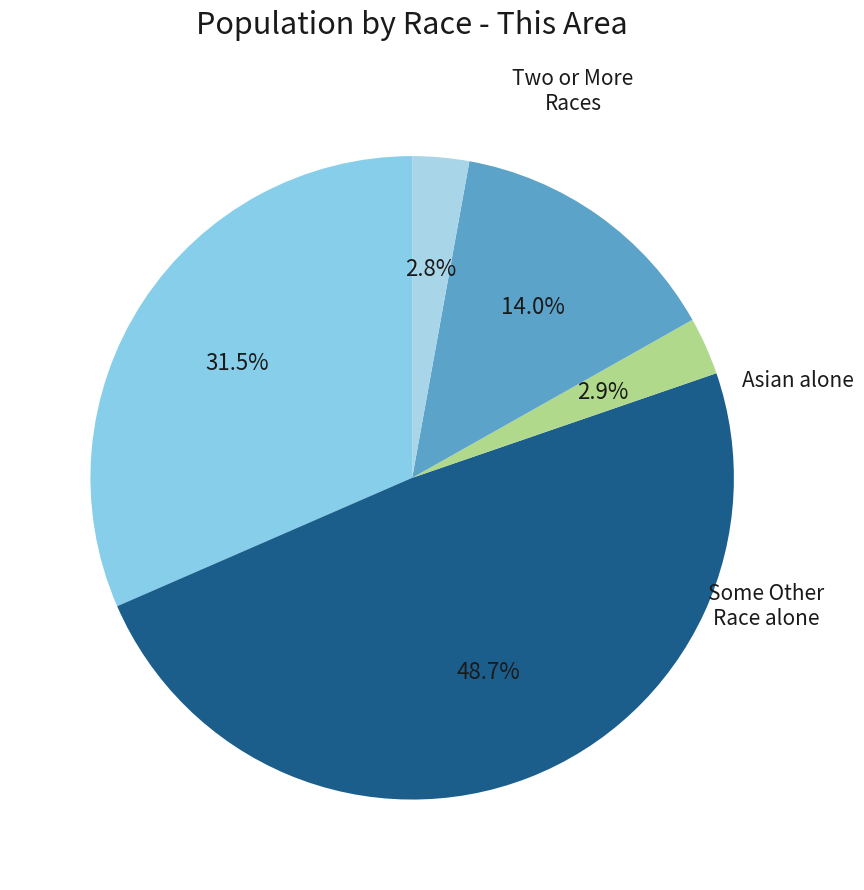

Count the number of slices in the pie.

5